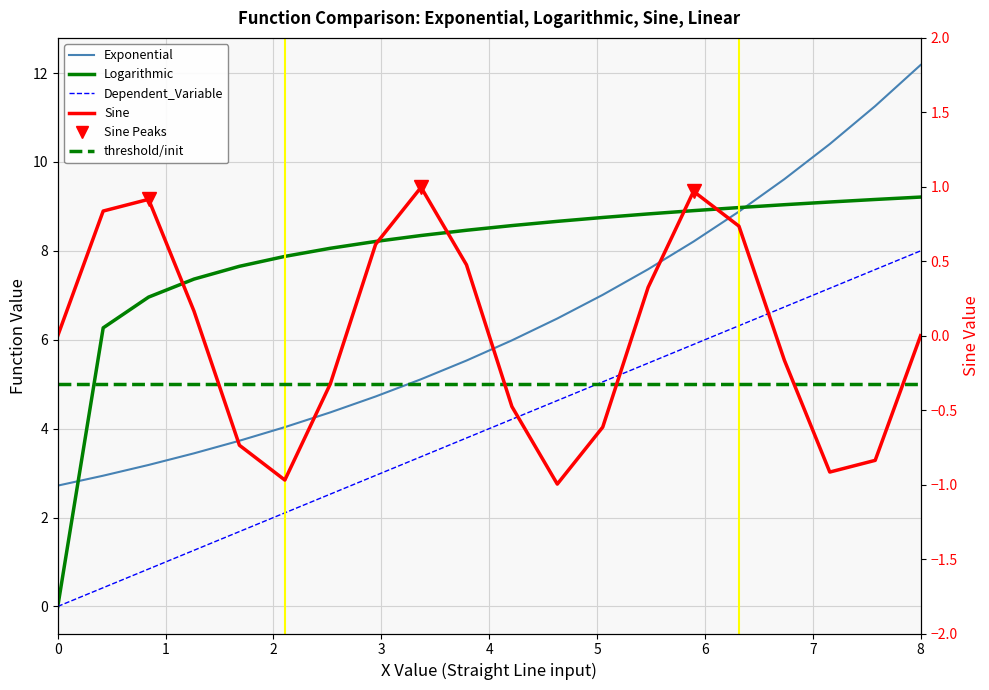

Read the Dependent_Variable value at 0.4210526315789473.

0.4